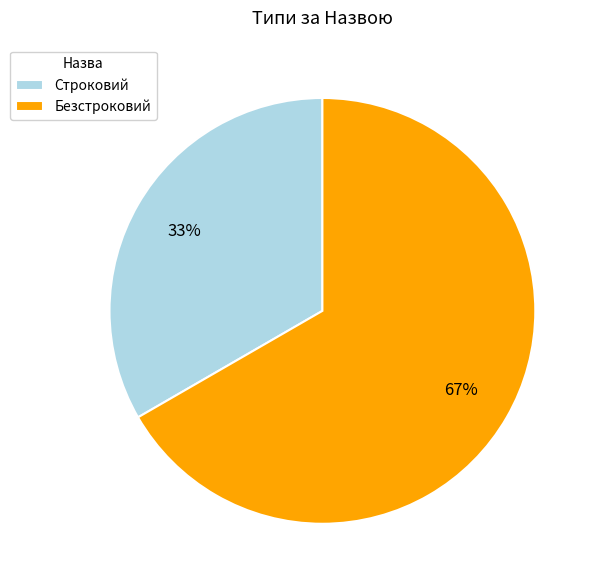

What percentage is the Строковий slice, to the nearest percent?

33%